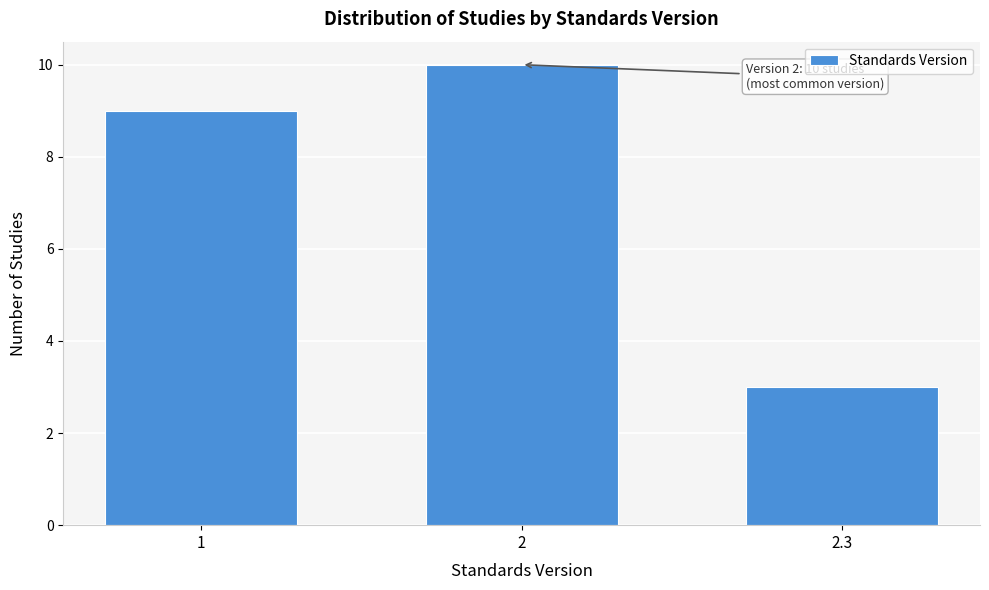

Reading left to right, what are all the values shown in this chart?

9	10	3